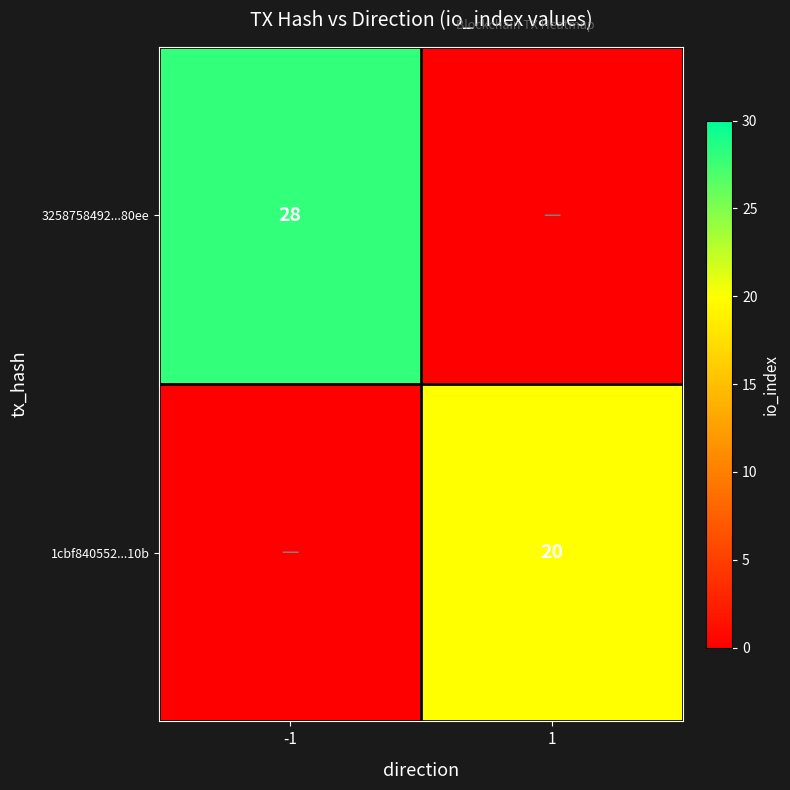

At which category is the sum across all series the highest?

-1